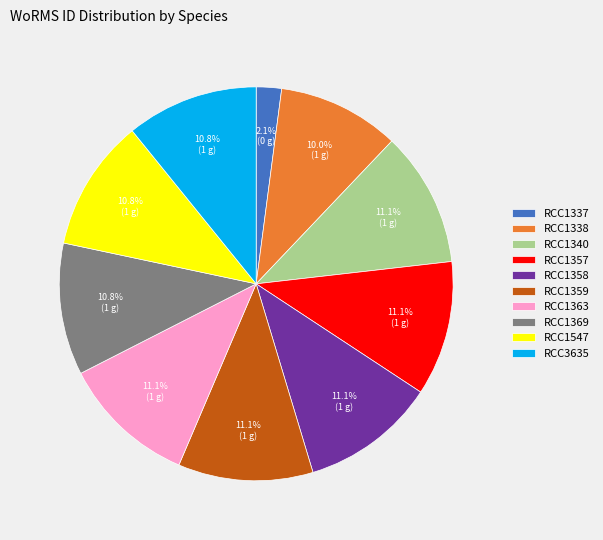

Is there a majority slice in this chart?

No